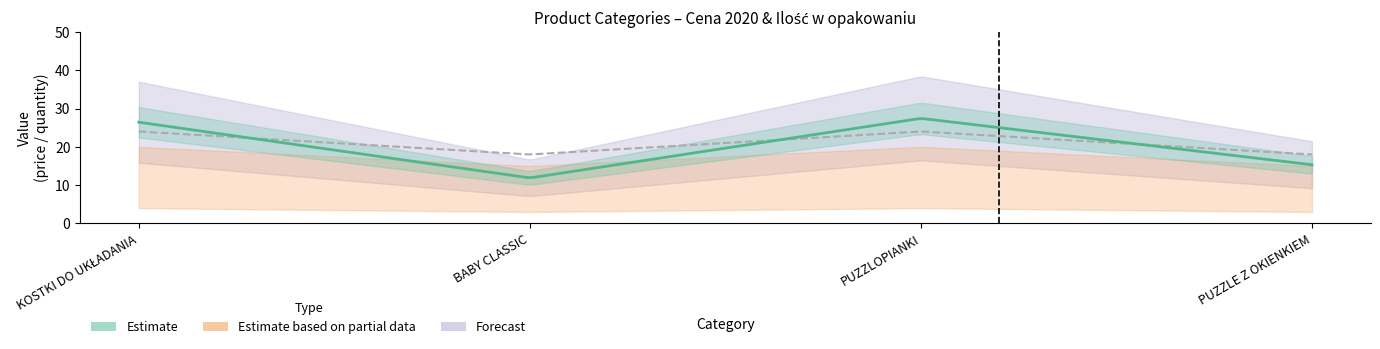

True or false: Ilość w opakowaniu and Suma intersect in this chart.

False